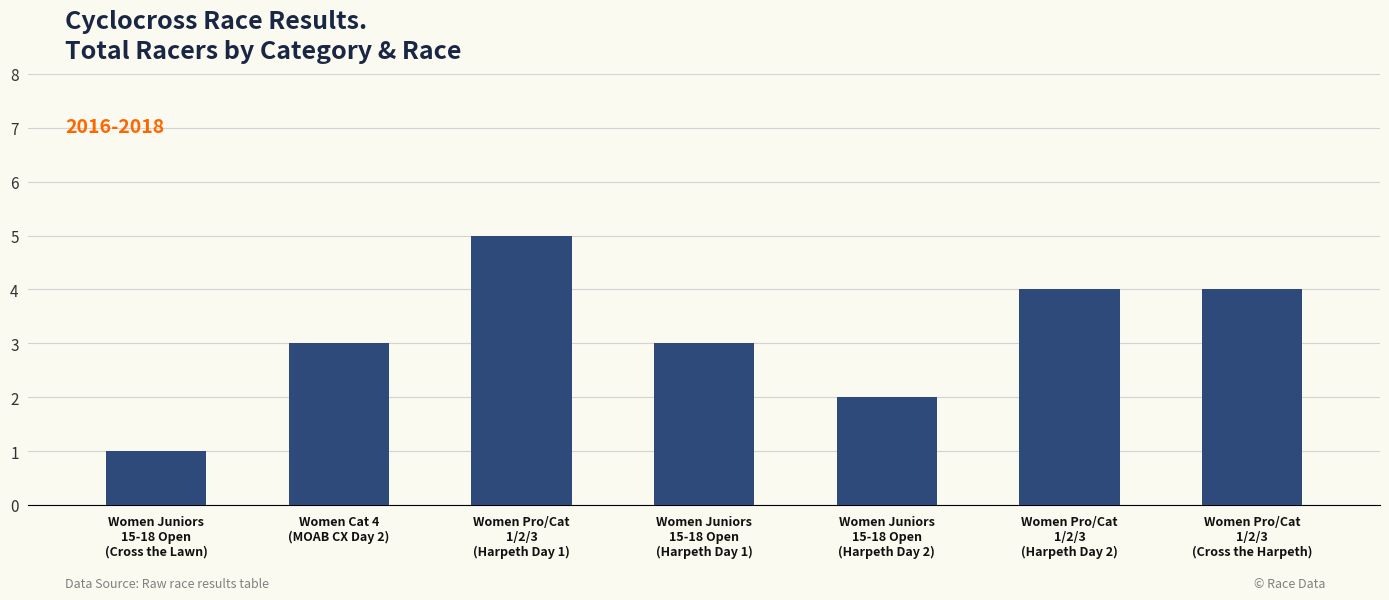

How many bars are there in total?

7